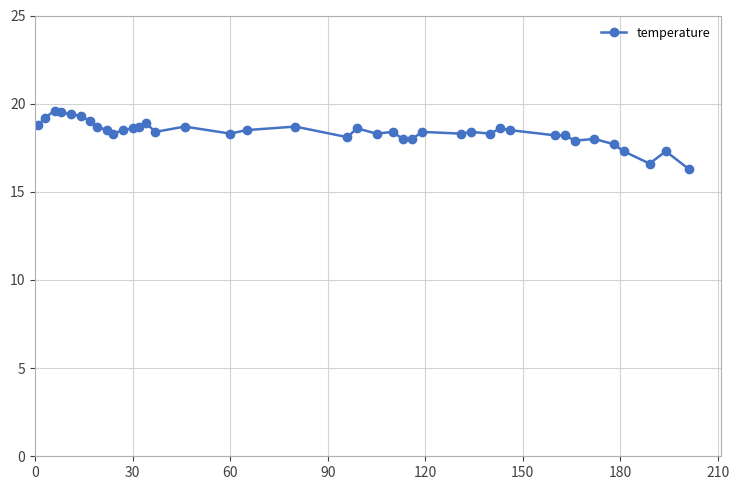

What is the difference between the maximum and minimum values?

3.3